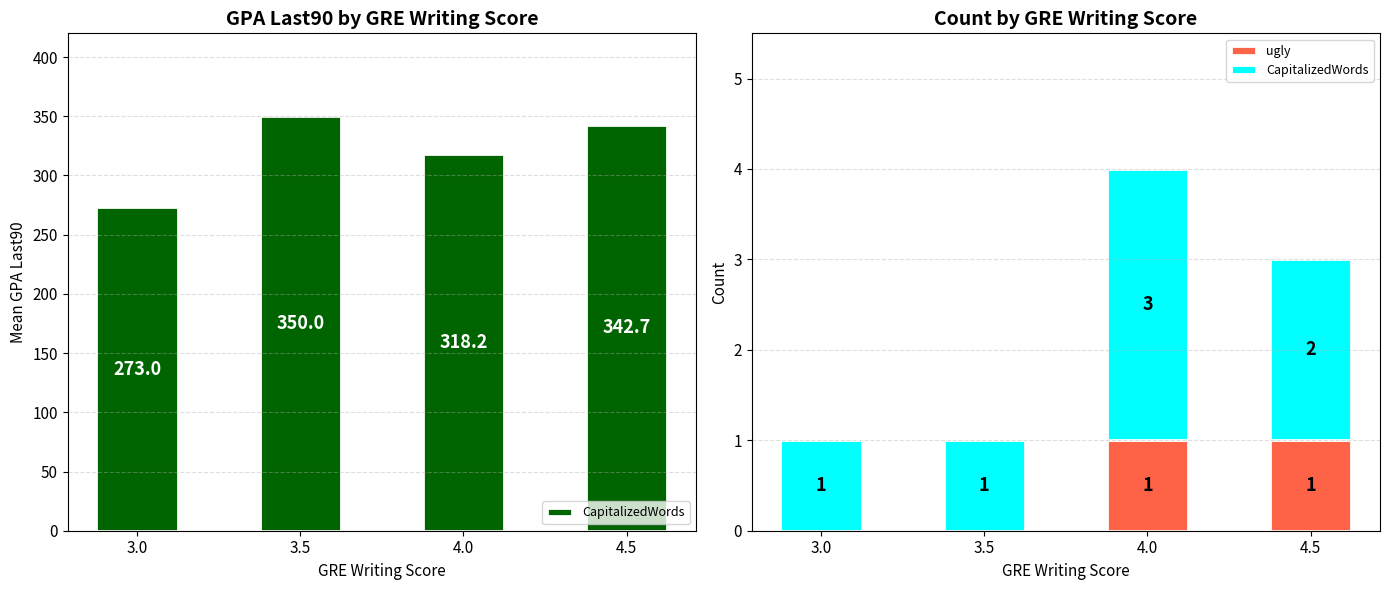

How many bars are there in each group?

2